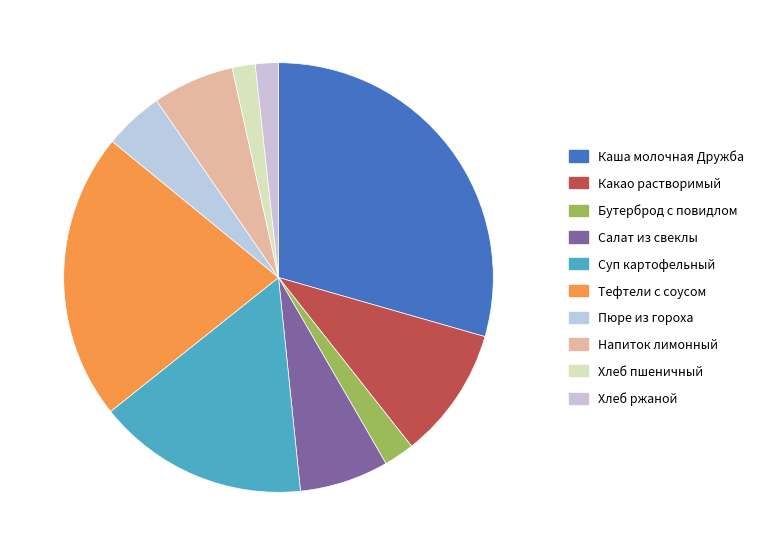

Is there any slice that represents more than half of the pie?

No